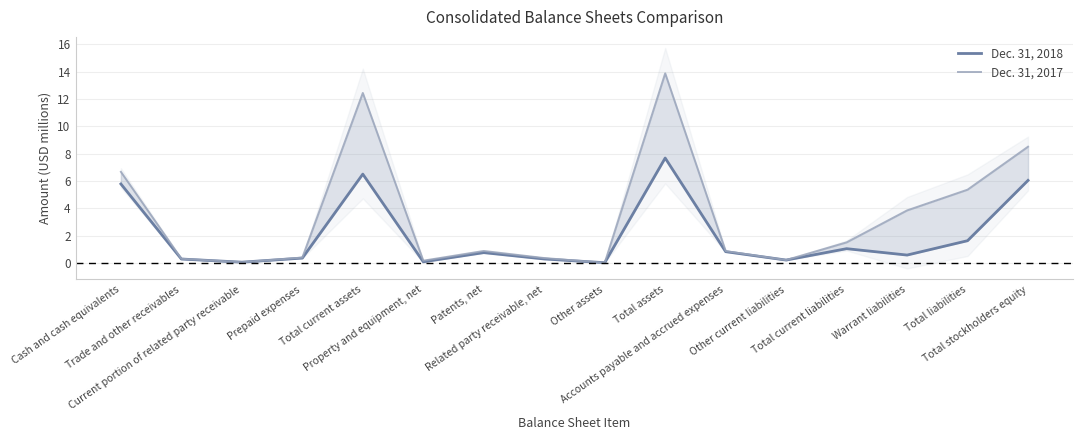

How many distinct data groups are displayed?

2